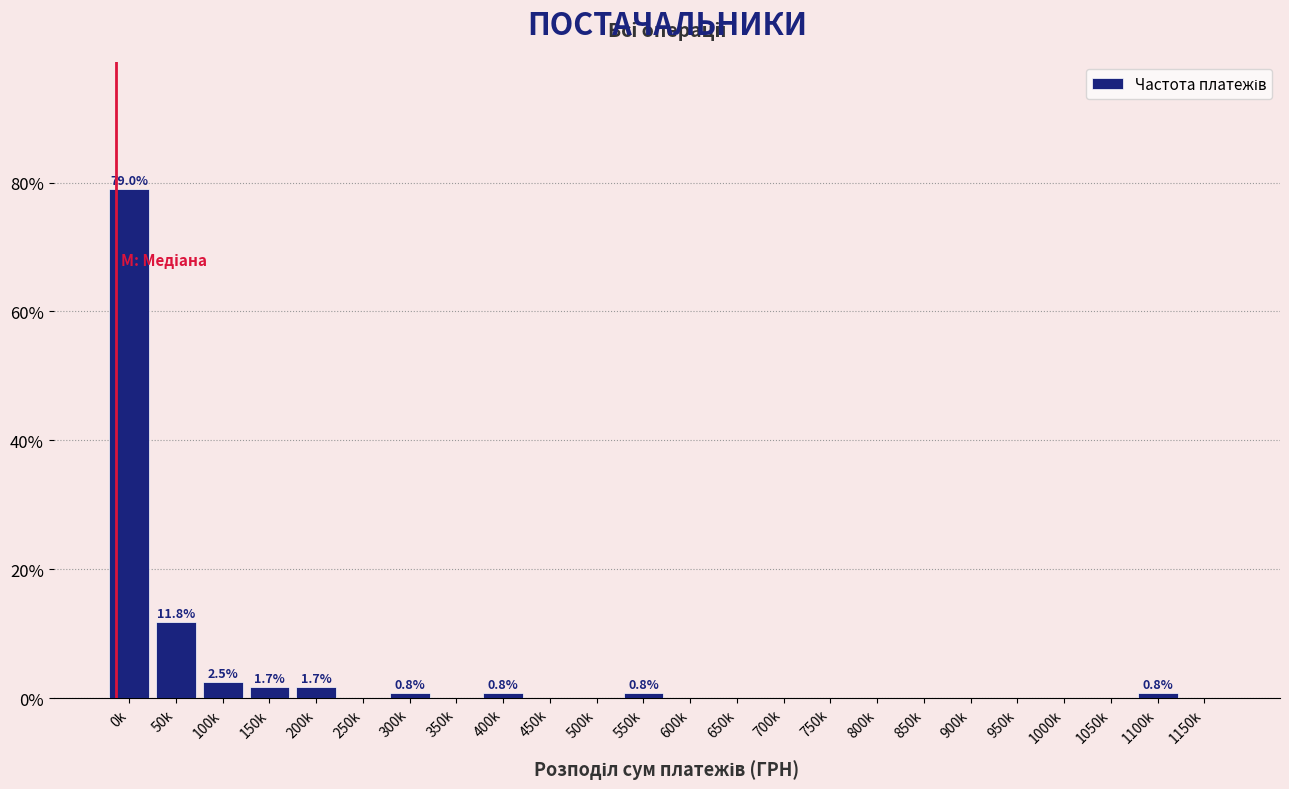

Reading left to right, transcribe all the data shown in this chart.

0k=79.0	50k=11.8	100k=2.5	150k=1.7	200k=1.7	250k=0.0	300k=0.8	350k=0.0	400k=0.8	450k=0.0	500k=0.0	550k=0.8	600k=0.0	650k=0.0	700k=0.0	750k=0.0	800k=0.0	850k=0.0	900k=0.0	950k=0.0	1000k=0.0	1050k=0.0	1100k=0.8	1150k=0.0